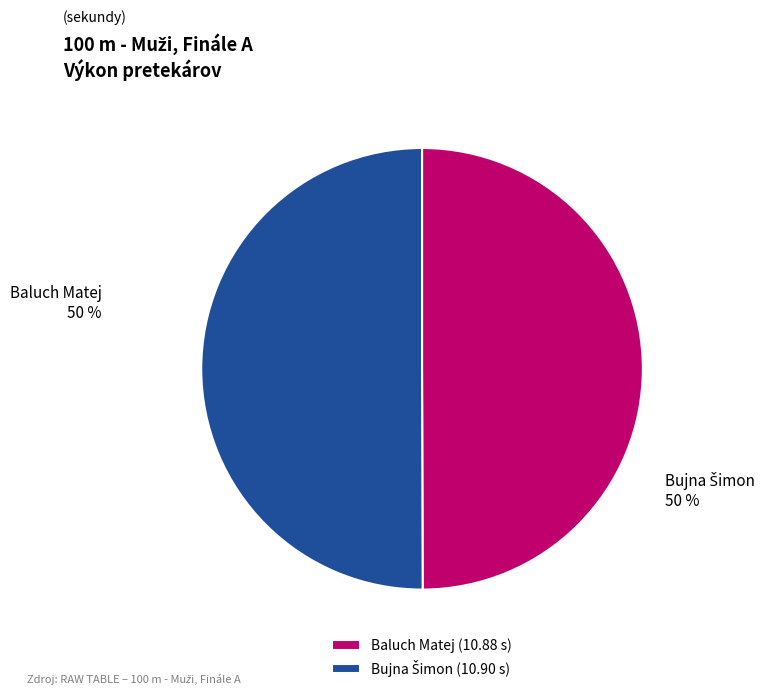

Is it true that Baluch Matej is 37% of the pie?

False